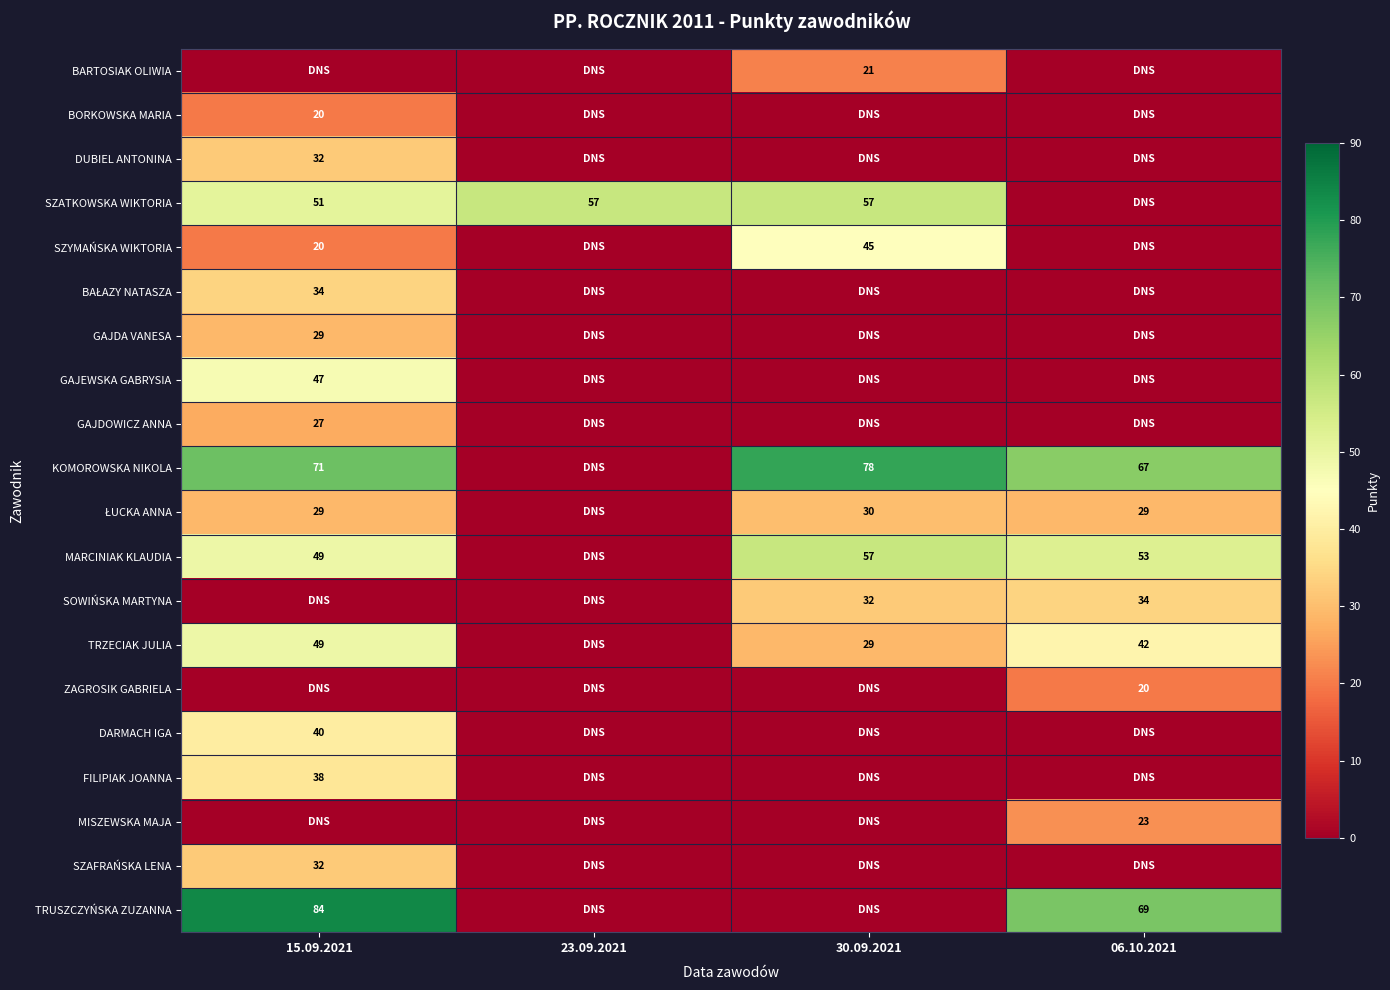

True or false: TRZECIAK JULIA has a value of 42 at 06.10.2021.

True